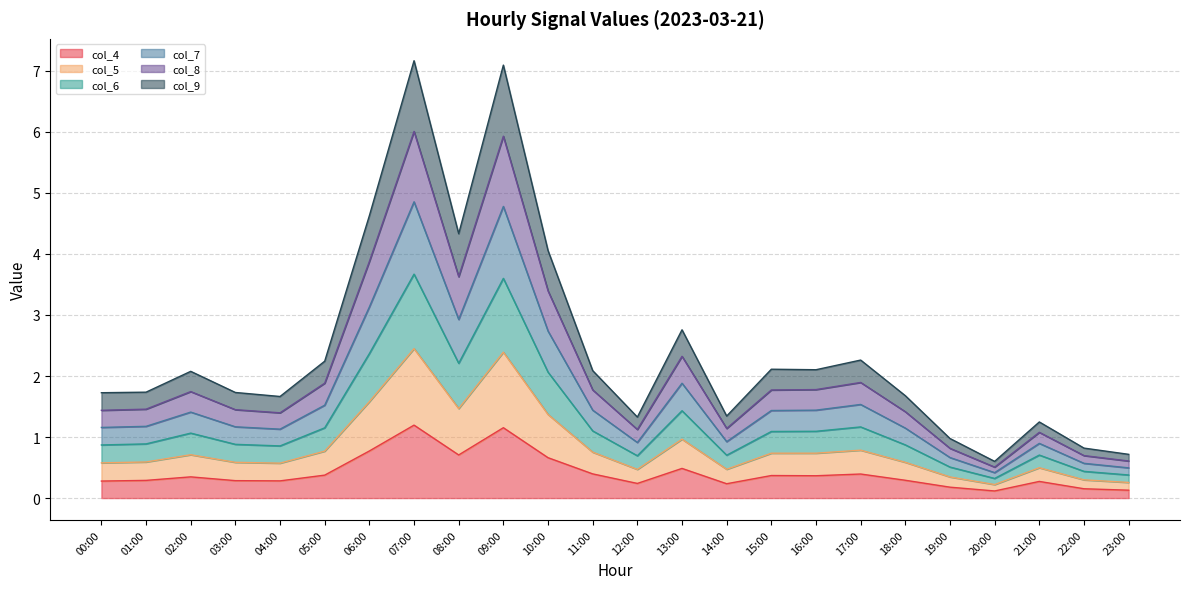

List the series in order of their peak value, lowest first.

col_4, col_9, col_8, col_7, col_6, col_5